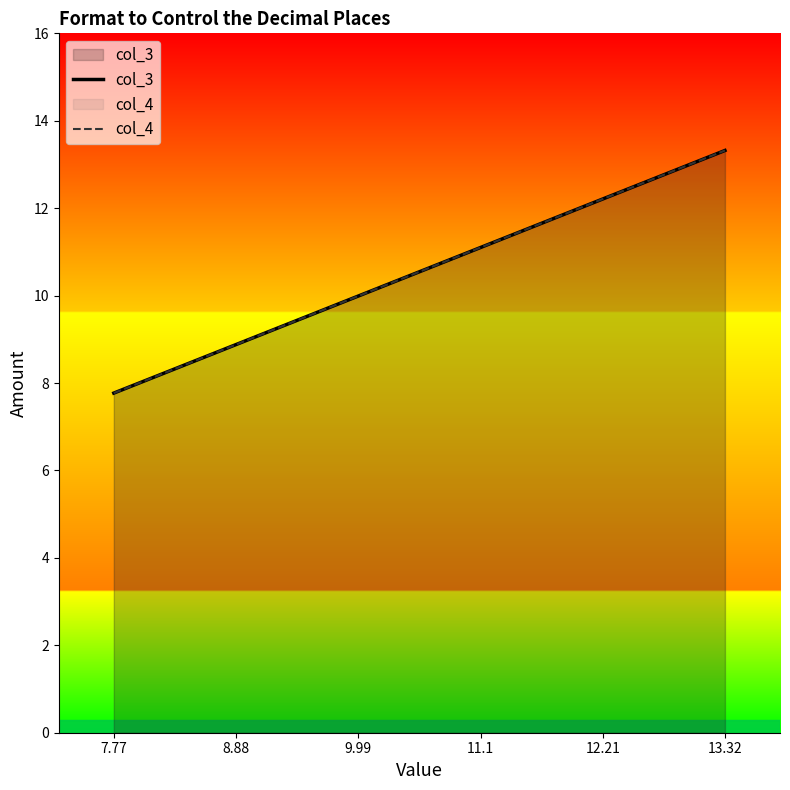

What is the difference between the second highest and minimum values in the col_4 series?

4.4